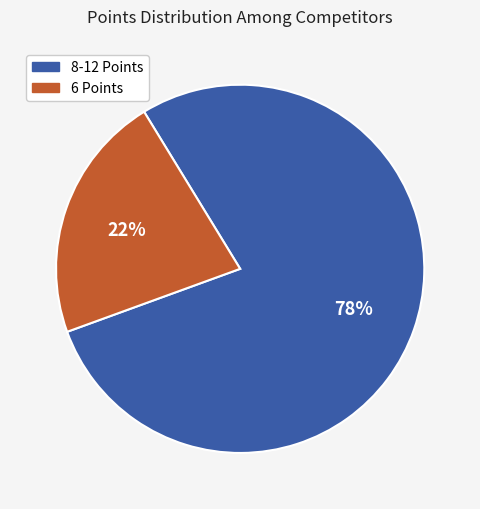

Approximately how many times larger is the value at 6 Points compared to 8-12 Points?

0.3